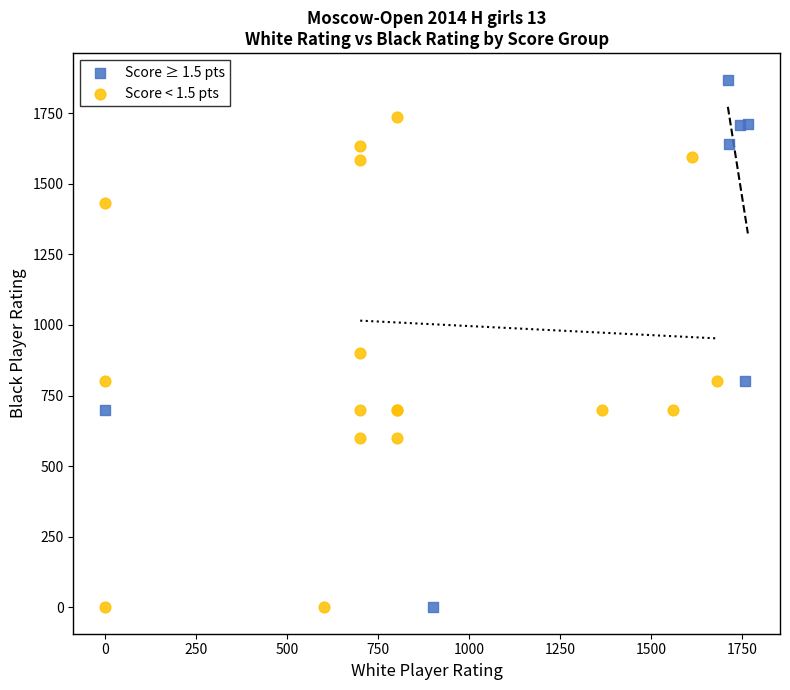

Which series reaches the maximum Y coordinate?

Score ≥ 1.5 pts